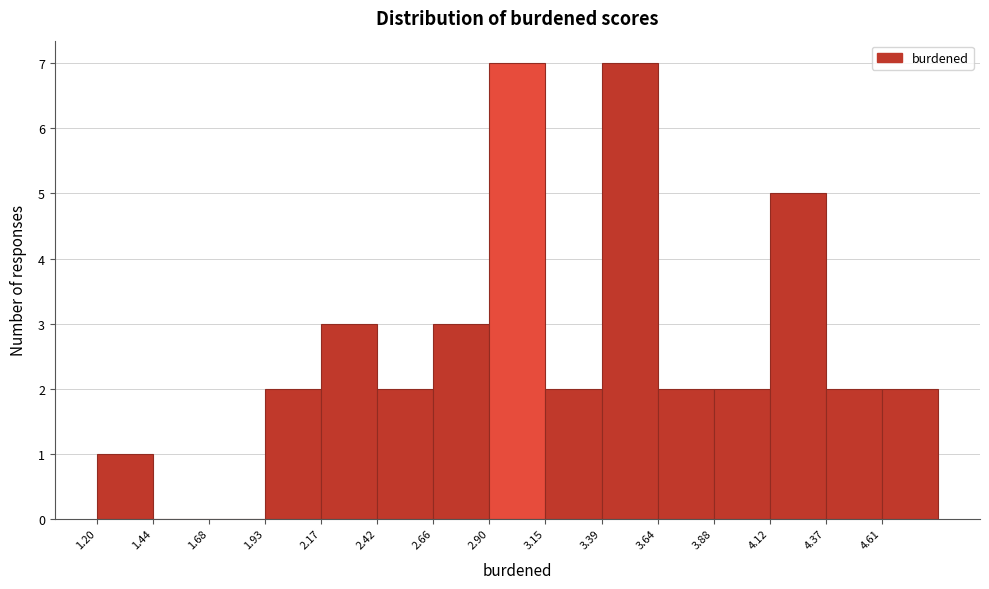

How tall is the bar that spans 4.10 to 4.35 on the x-axis? Neither the bar edges nor the heights are printed on the chart, so give them approximately, as read against the axes.

5